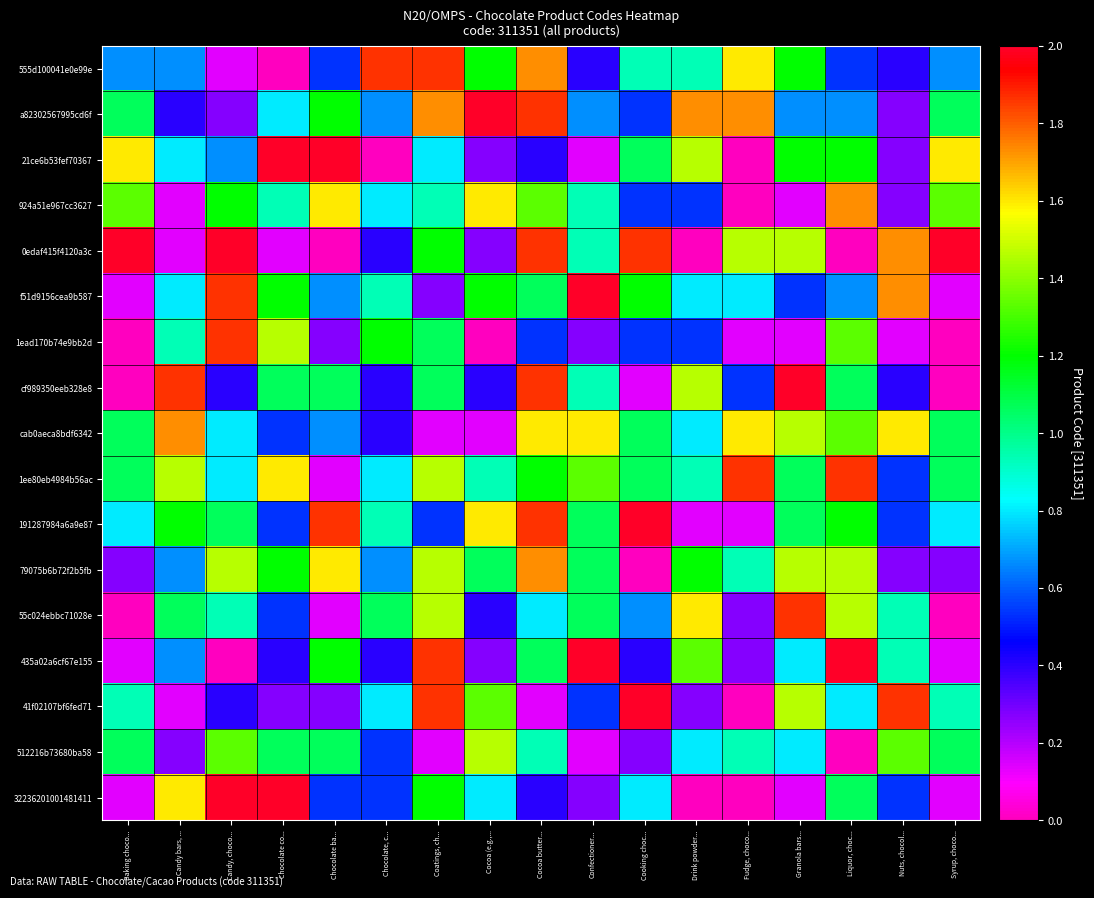

Reading right to left, what are all the values shown in this chart?

555d100041e0e99e: Syrup, choco...=0.7	Nuts, chocol...=0.4	Liquor, choc...=0.5	Granola bars...=1.2	Fudge, choco...=1.6	Drink powder...=0.9	Cooking choc...=0.9	Confectioner...=0.4	Cocoa butter...=1.7	Cocoa (e.g.,...=1.2	Coatings, ch...=1.9	Chocolate, c...=1.9	Chocolate ba...=0.5	Chocolate co...=0.0	Candy, choco...=0.1	Candy bars, ...=0.7	Baking choco...=0.7
a82302567995cd6f: Syrup, choco...=1.1	Nuts, chocol...=0.3	Liquor, choc...=0.7	Granola bars...=0.7	Fudge, choco...=1.7	Drink powder...=1.7	Cooking choc...=0.5	Confectioner...=0.7	Cocoa butter...=1.9	Cocoa (e.g.,...=2.0	Coatings, ch...=1.7	Chocolate, c...=0.7	Chocolate ba...=1.2	Chocolate co...=0.8	Candy, choco...=0.3	Candy bars, ...=0.4	Baking choco...=1.1
21ce6b53fef70367: Syrup, choco...=1.6	Nuts, chocol...=0.3	Liquor, choc...=1.2	Granola bars...=1.2	Fudge, choco...=0.0	Drink powder...=1.5	Cooking choc...=1.1	Confectioner...=0.1	Cocoa butter...=0.4	Cocoa (e.g.,...=0.3	Coatings, ch...=0.8	Chocolate, c...=0.0	Chocolate ba...=2.0	Chocolate co...=2.0	Candy, choco...=0.7	Candy bars, ...=0.8	Baking choco...=1.6
924a51e967cc3627: Syrup, choco...=1.3	Nuts, chocol...=0.3	Liquor, choc...=1.7	Granola bars...=0.1	Fudge, choco...=0.0	Drink powder...=0.5	Cooking choc...=0.5	Confectioner...=0.9	Cocoa butter...=1.3	Cocoa (e.g.,...=1.6	Coatings, ch...=0.9	Chocolate, c...=0.8	Chocolate ba...=1.6	Chocolate co...=0.9	Candy, choco...=1.2	Candy bars, ...=0.1	Baking choco...=1.3
0edaf415f4120a3c: Syrup, choco...=2.0	Nuts, chocol...=1.7	Liquor, choc...=0.0	Granola bars...=1.5	Fudge, choco...=1.5	Drink powder...=0.0	Cooking choc...=1.9	Confectioner...=0.9	Cocoa butter...=1.9	Cocoa (e.g.,...=0.3	Coatings, ch...=1.2	Chocolate, c...=0.4	Chocolate ba...=0.0	Chocolate co...=0.1	Candy, choco...=2.0	Candy bars, ...=0.1	Baking choco...=2.0
f51d9156cea9b587: Syrup, choco...=0.1	Nuts, chocol...=1.7	Liquor, choc...=0.7	Granola bars...=0.5	Fudge, choco...=0.8	Drink powder...=0.8	Cooking choc...=1.2	Confectioner...=2.0	Cocoa butter...=1.1	Cocoa (e.g.,...=1.2	Coatings, ch...=0.3	Chocolate, c...=0.9	Chocolate ba...=0.7	Chocolate co...=1.2	Candy, choco...=1.9	Candy bars, ...=0.8	Baking choco...=0.1
1ead170b74e9bb2d: Syrup, choco...=0.0	Nuts, chocol...=0.1	Liquor, choc...=1.3	Granola bars...=0.1	Fudge, choco...=0.1	Drink powder...=0.5	Cooking choc...=0.5	Confectioner...=0.3	Cocoa butter...=0.5	Cocoa (e.g.,...=0.0	Coatings, ch...=1.1	Chocolate, c...=1.2	Chocolate ba...=0.3	Chocolate co...=1.5	Candy, choco...=1.9	Candy bars, ...=0.9	Baking choco...=0.0
cf989350eeb328e8: Syrup, choco...=0.0	Nuts, chocol...=0.4	Liquor, choc...=1.1	Granola bars...=2.0	Fudge, choco...=0.5	Drink powder...=1.5	Cooking choc...=0.1	Confectioner...=0.9	Cocoa butter...=1.9	Cocoa (e.g.,...=0.4	Coatings, ch...=1.1	Chocolate, c...=0.4	Chocolate ba...=1.1	Chocolate co...=1.1	Candy, choco...=0.4	Candy bars, ...=1.9	Baking choco...=0.0
cab0aeca8bdf6342: Syrup, choco...=1.1	Nuts, chocol...=1.6	Liquor, choc...=1.3	Granola bars...=1.5	Fudge, choco...=1.6	Drink powder...=0.8	Cooking choc...=1.1	Confectioner...=1.6	Cocoa butter...=1.6	Cocoa (e.g.,...=0.1	Coatings, ch...=0.1	Chocolate, c...=0.4	Chocolate ba...=0.7	Chocolate co...=0.5	Candy, choco...=0.8	Candy bars, ...=1.7	Baking choco...=1.1
1ee80eb4984b56ac: Syrup, choco...=1.1	Nuts, chocol...=0.5	Liquor, choc...=1.9	Granola bars...=1.1	Fudge, choco...=1.9	Drink powder...=0.9	Cooking choc...=1.1	Confectioner...=1.3	Cocoa butter...=1.2	Cocoa (e.g.,...=0.9	Coatings, ch...=1.5	Chocolate, c...=0.8	Chocolate ba...=0.1	Chocolate co...=1.6	Candy, choco...=0.8	Candy bars, ...=1.5	Baking choco...=1.1
191287984a6a9e87: Syrup, choco...=0.8	Nuts, chocol...=0.5	Liquor, choc...=1.2	Granola bars...=1.1	Fudge, choco...=0.1	Drink powder...=0.1	Cooking choc...=2.0	Confectioner...=1.1	Cocoa butter...=1.9	Cocoa (e.g.,...=1.6	Coatings, ch...=0.5	Chocolate, c...=0.9	Chocolate ba...=1.9	Chocolate co...=0.5	Candy, choco...=1.1	Candy bars, ...=1.2	Baking choco...=0.8
79075b6b72f2b5fb: Syrup, choco...=0.3	Nuts, chocol...=0.3	Liquor, choc...=1.5	Granola bars...=1.5	Fudge, choco...=0.9	Drink powder...=1.2	Cooking choc...=0.0	Confectioner...=1.1	Cocoa butter...=1.7	Cocoa (e.g.,...=1.1	Coatings, ch...=1.5	Chocolate, c...=0.7	Chocolate ba...=1.6	Chocolate co...=1.2	Candy, choco...=1.5	Candy bars, ...=0.7	Baking choco...=0.3
55c024ebbc71028e: Syrup, choco...=0.0	Nuts, chocol...=0.9	Liquor, choc...=1.5	Granola bars...=1.9	Fudge, choco...=0.3	Drink powder...=1.6	Cooking choc...=0.7	Confectioner...=1.1	Cocoa butter...=0.8	Cocoa (e.g.,...=0.4	Coatings, ch...=1.5	Chocolate, c...=1.1	Chocolate ba...=0.1	Chocolate co...=0.5	Candy, choco...=0.9	Candy bars, ...=1.1	Baking choco...=0.0
435a02a6cf67e155: Syrup, choco...=0.1	Nuts, chocol...=0.9	Liquor, choc...=2.0	Granola bars...=0.8	Fudge, choco...=0.3	Drink powder...=1.3	Cooking choc...=0.4	Confectioner...=2.0	Cocoa butter...=1.1	Cocoa (e.g.,...=0.3	Coatings, ch...=1.9	Chocolate, c...=0.4	Chocolate ba...=1.2	Chocolate co...=0.4	Candy, choco...=0.0	Candy bars, ...=0.7	Baking choco...=0.1
41f02107bf6fed71: Syrup, choco...=0.9	Nuts, chocol...=1.9	Liquor, choc...=0.8	Granola bars...=1.5	Fudge, choco...=0.0	Drink powder...=0.3	Cooking choc...=2.0	Confectioner...=0.5	Cocoa butter...=0.1	Cocoa (e.g.,...=1.3	Coatings, ch...=1.9	Chocolate, c...=0.8	Chocolate ba...=0.3	Chocolate co...=0.3	Candy, choco...=0.4	Candy bars, ...=0.1	Baking choco...=0.9
512216b73680ba58: Syrup, choco...=1.1	Nuts, chocol...=1.3	Liquor, choc...=0.0	Granola bars...=0.8	Fudge, choco...=0.9	Drink powder...=0.8	Cooking choc...=0.3	Confectioner...=0.1	Cocoa butter...=0.9	Cocoa (e.g.,...=1.5	Coatings, ch...=0.1	Chocolate, c...=0.5	Chocolate ba...=1.1	Chocolate co...=1.1	Candy, choco...=1.3	Candy bars, ...=0.3	Baking choco...=1.1
32236201001481411: Syrup, choco...=0.1	Nuts, chocol...=0.5	Liquor, choc...=1.1	Granola bars...=0.1	Fudge, choco...=0.0	Drink powder...=0.0	Cooking choc...=0.8	Confectioner...=0.3	Cocoa butter...=0.4	Cocoa (e.g.,...=0.8	Coatings, ch...=1.2	Chocolate, c...=0.5	Chocolate ba...=0.5	Chocolate co...=2.0	Candy, choco...=2.0	Candy bars, ...=1.6	Baking choco...=0.1